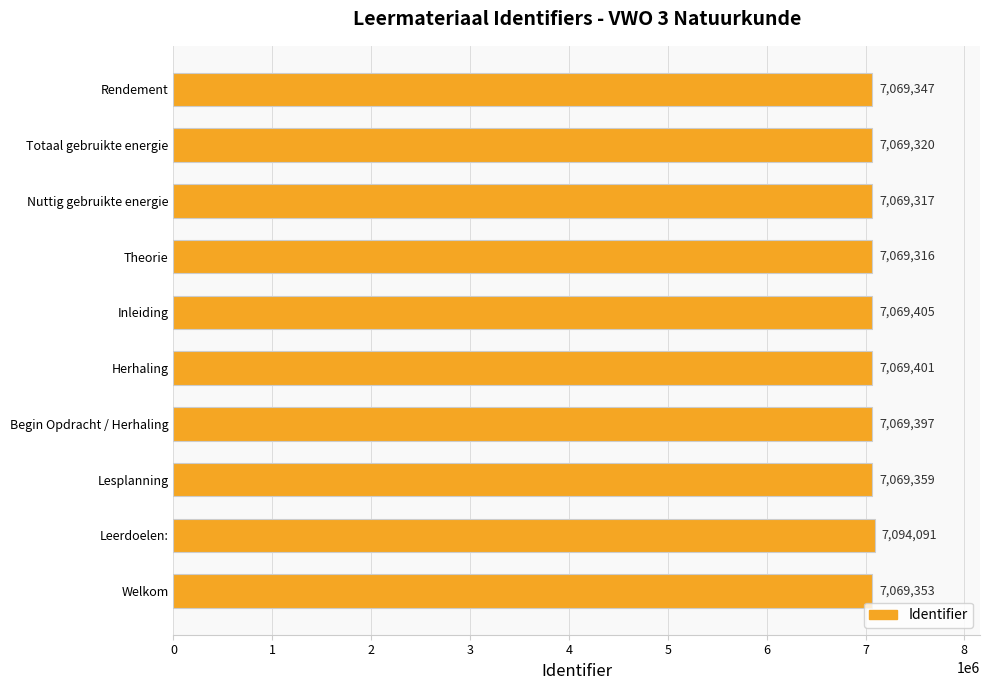

Rank the categories by value from highest to lowest.

Leerdoelen:, Inleiding, Herhaling, Begin Opdracht / Herhaling, Lesplanning, Welkom, Rendement, Totaal gebruikte energie, Nuttig gebruikte energie, Theorie